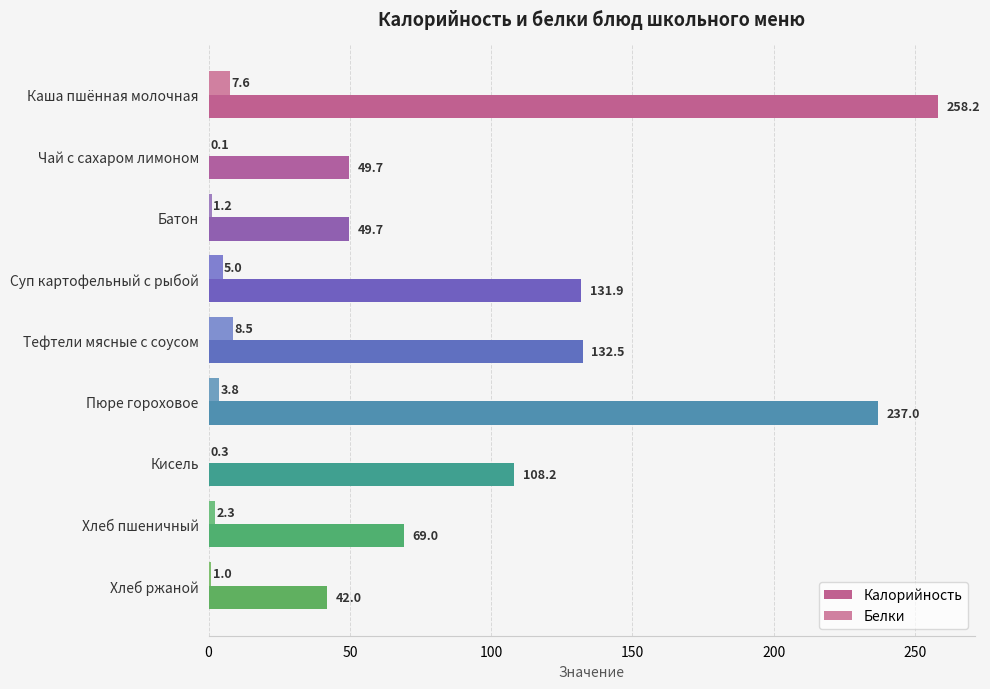

Which series has the largest total across all categories?

Калорийность